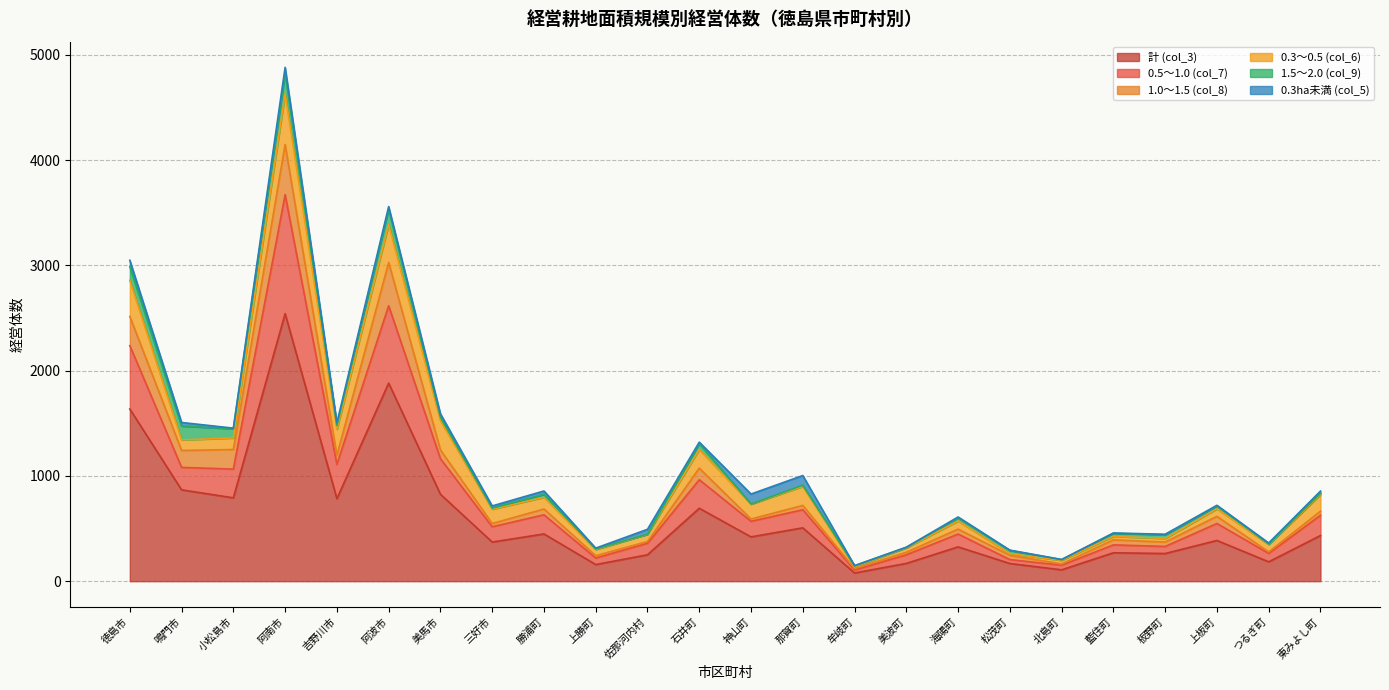

What is the greatest value displayed?

2542